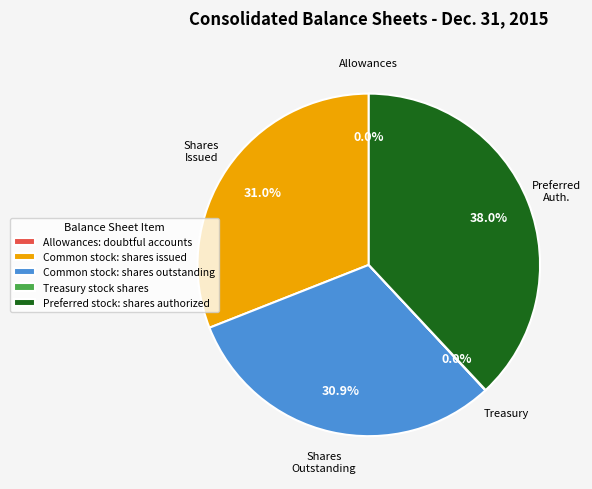

To the nearest percent, what is the difference between the largest and smallest slice percentages?

38%